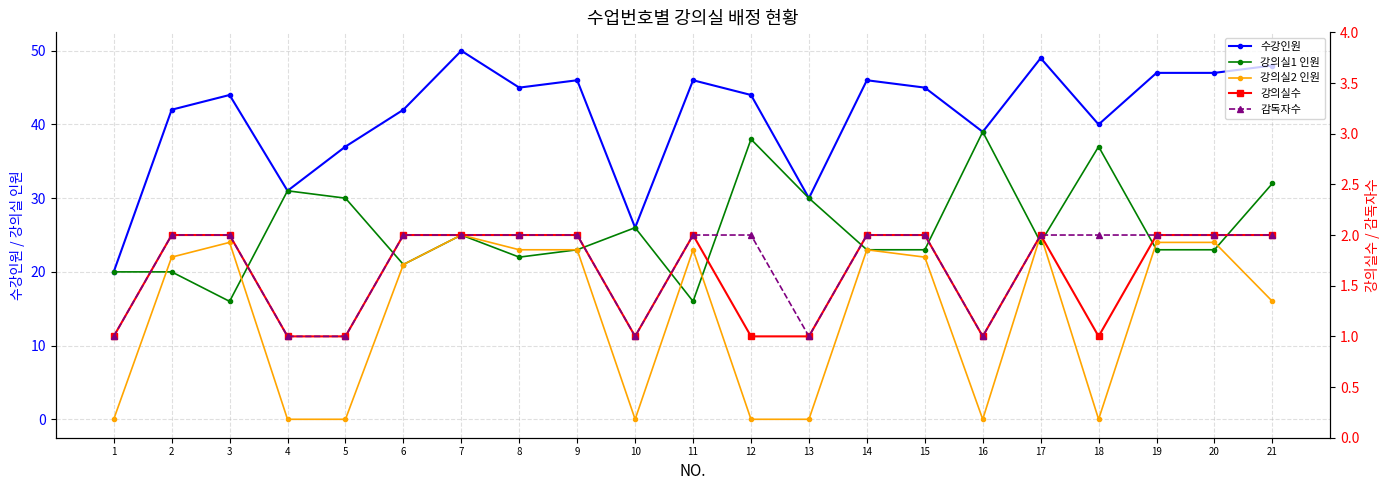

What is the sum of all 감독자수 values?

36